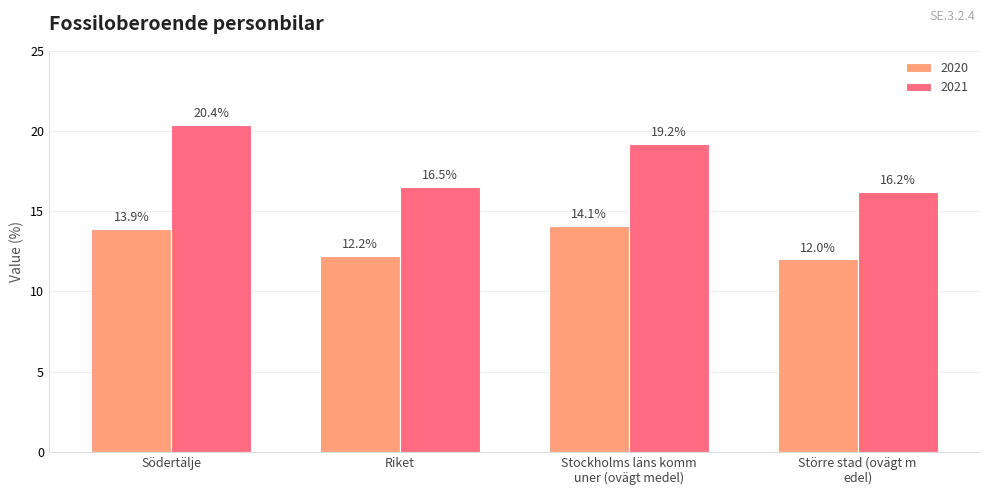

Does the chart contain any negative values?

No